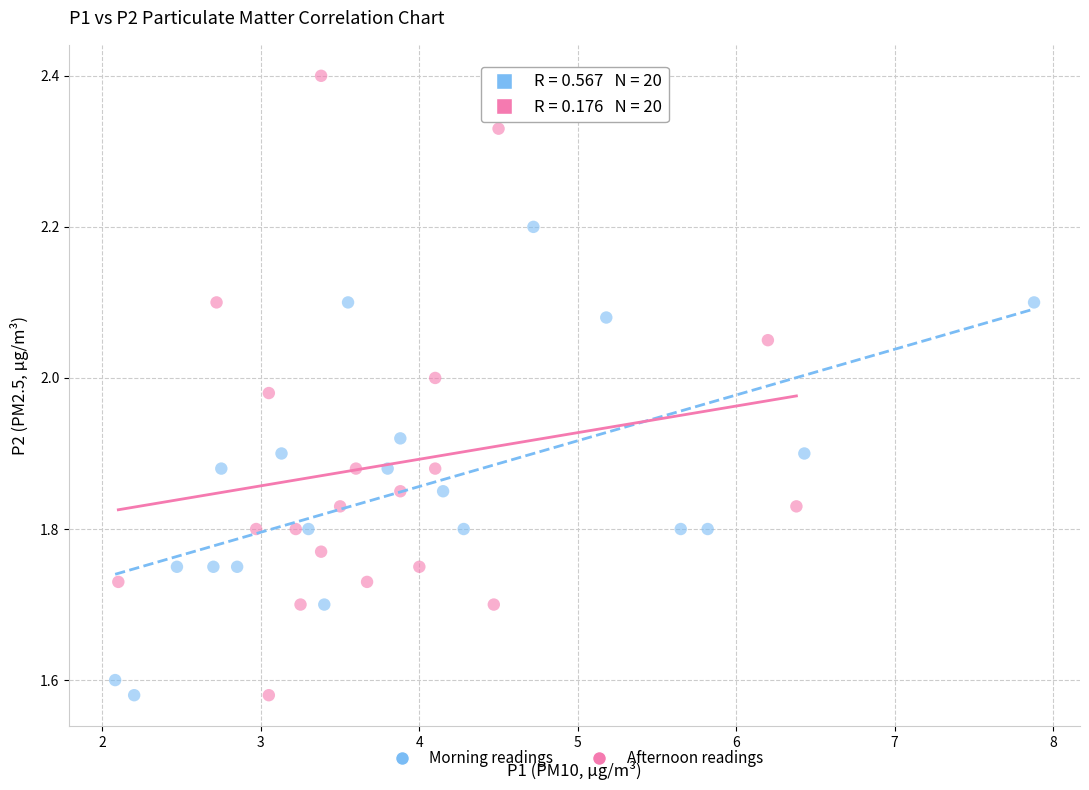

Which series contains the highest Y value?

Afternoon readings